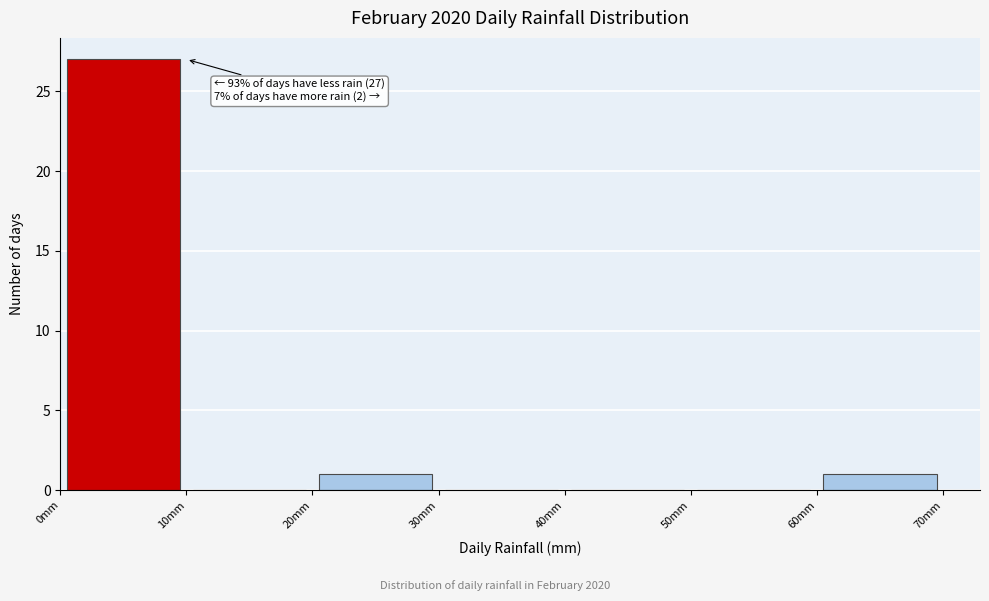

Which range on the x-axis has the tallest bar?

0 to 10